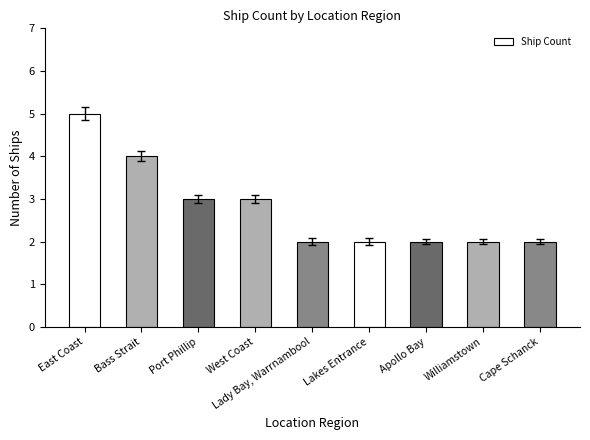

What is the label of the 7th bar from the left?

Apollo Bay